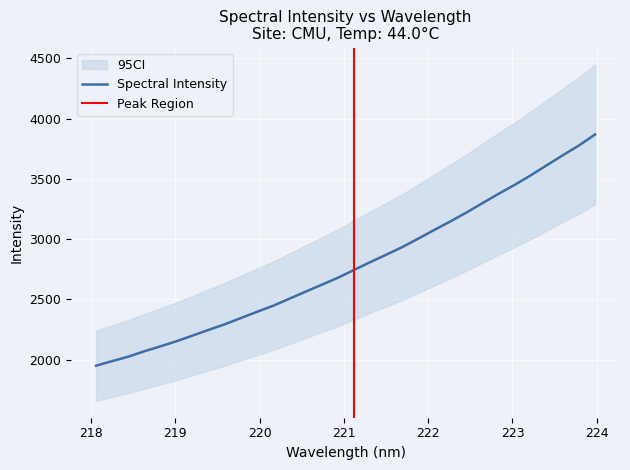

What is the value of the 20th point from the left?

2933.1